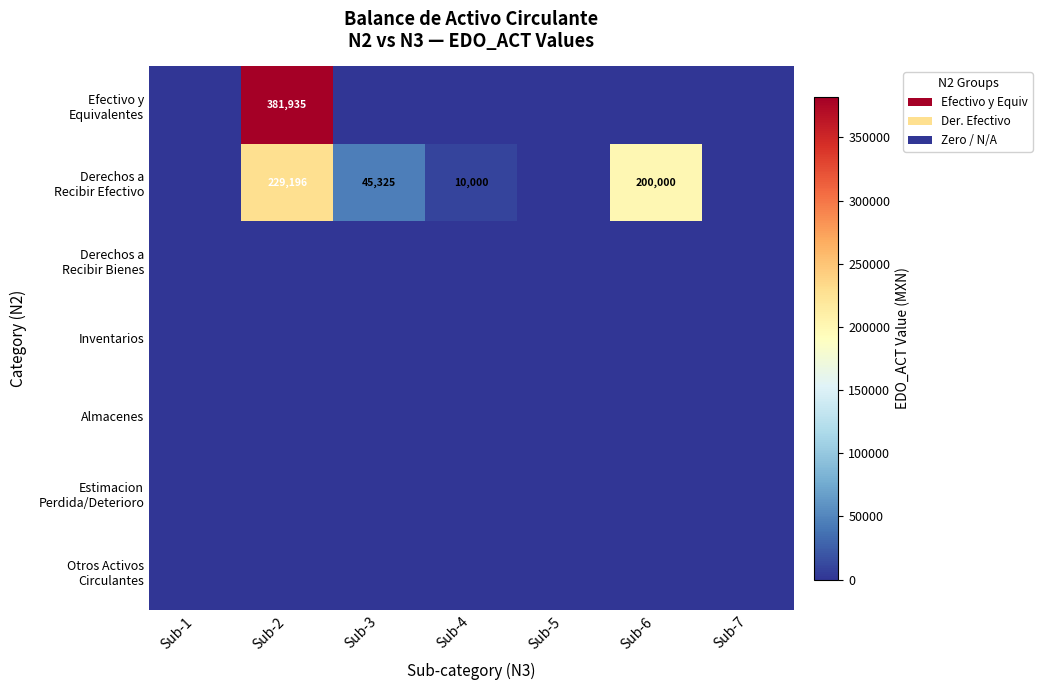

Rank the series by their maximum value, from lowest to highest.

Derechos a Recibir Bienes, Inventarios, Almacenes, Estimacion Perdida/Deterioro, Otros Activos Circulantes, Derechos a Recibir Efectivo, Efectivo y Equivalentes